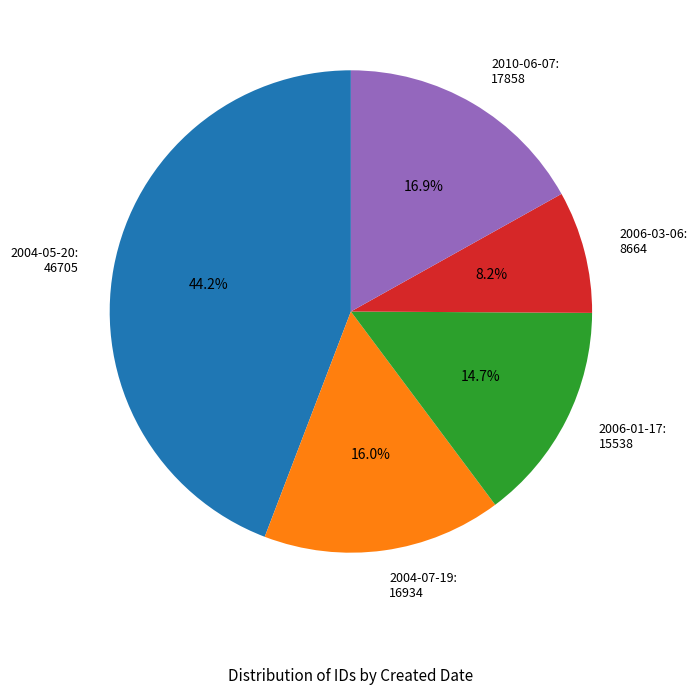

What percentage do 2004-05-20: 46705 and 2006-03-06: 8664 together represent?

52.4%